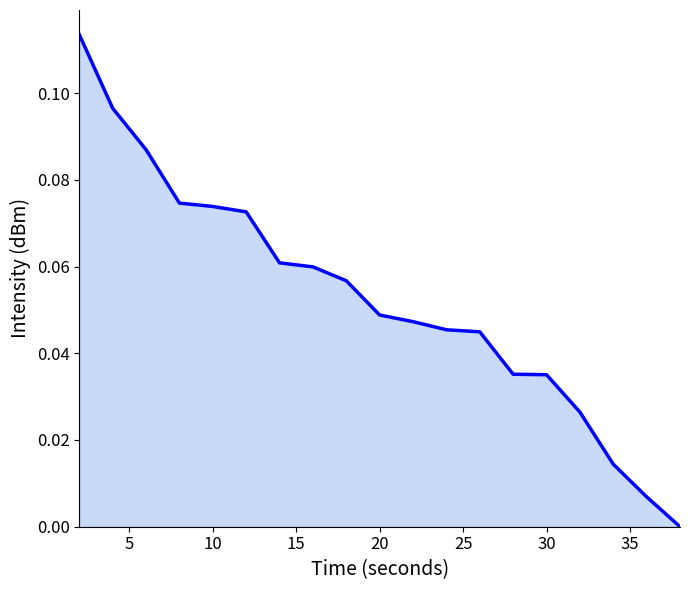

How many lines are shown in the chart?

1